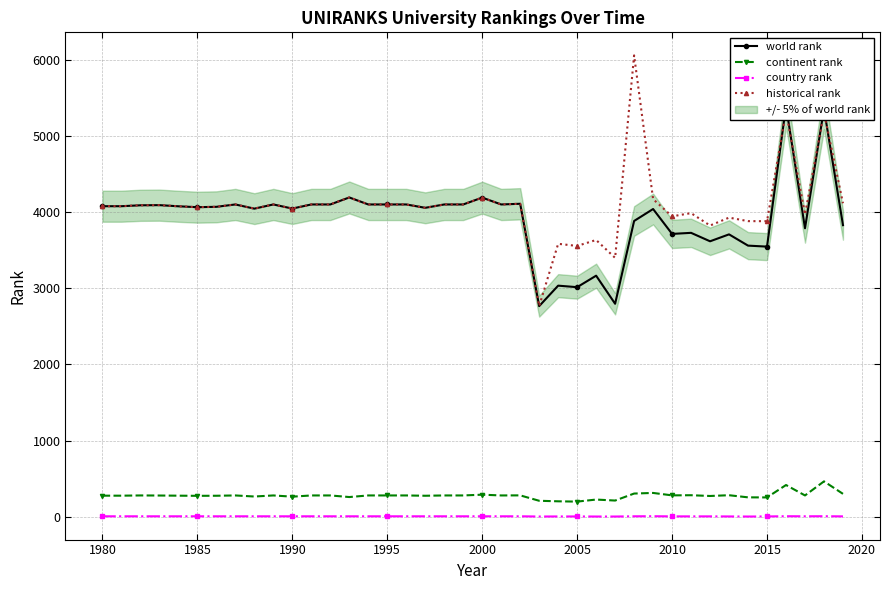

How many times do historical rank and world rank cross each other?

4